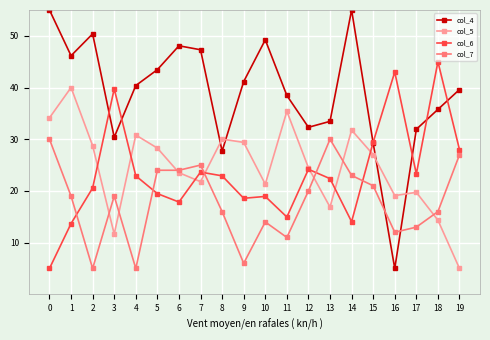

What is the highest value of the col_5 series?

40.0